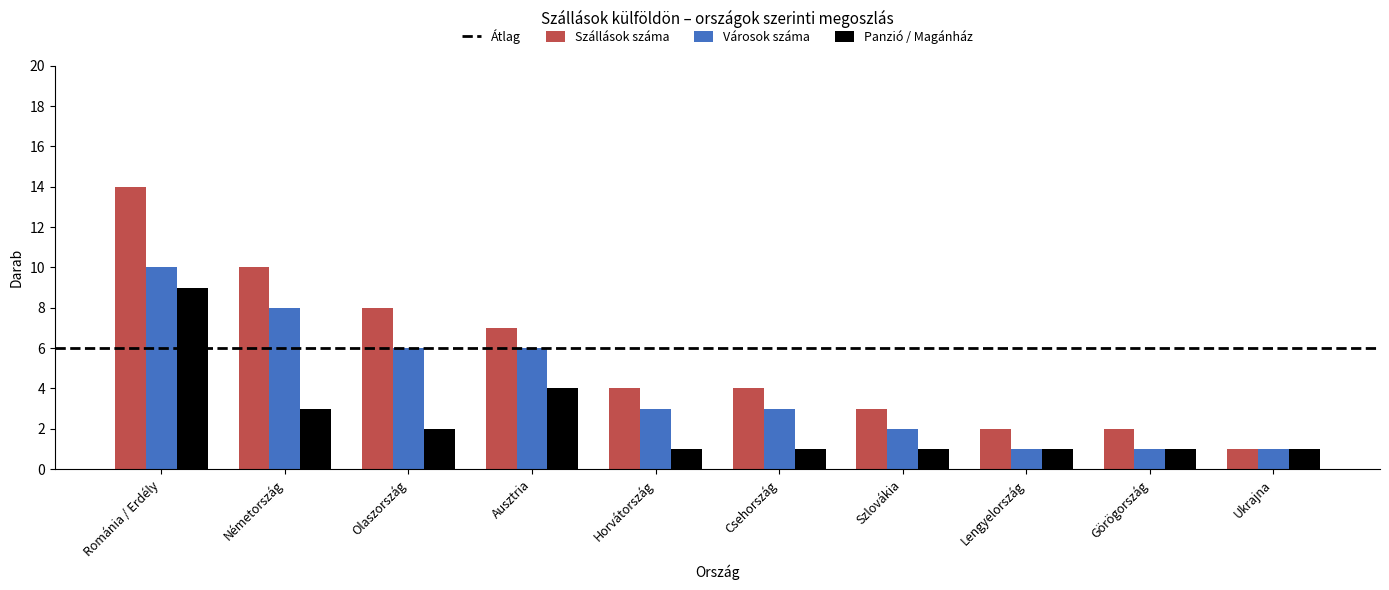

What is the label of the 9th bar from the left?

Görögország